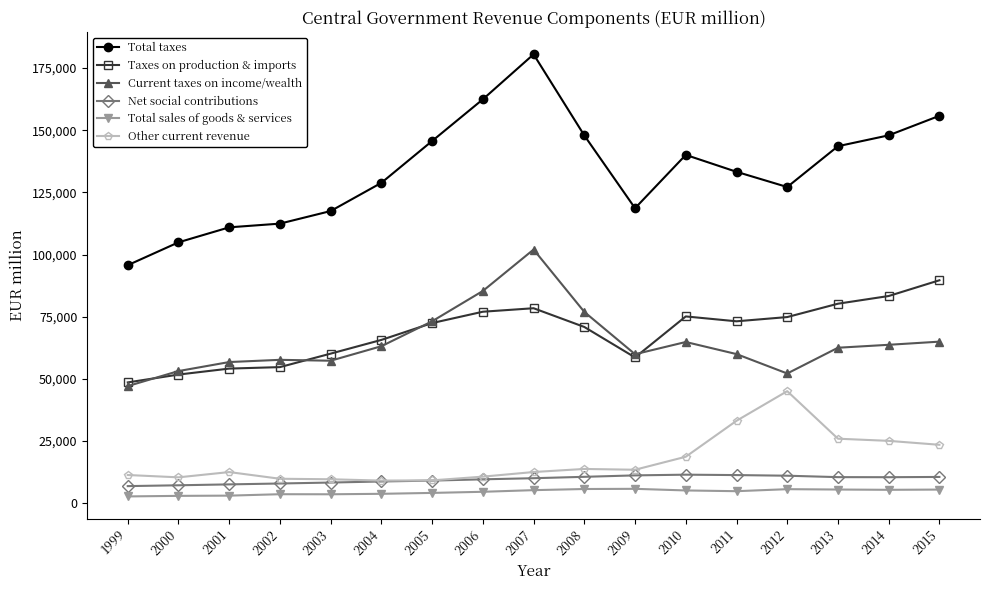

True or false: Total sales of goods & services has more than 0 interior local peaks.

True